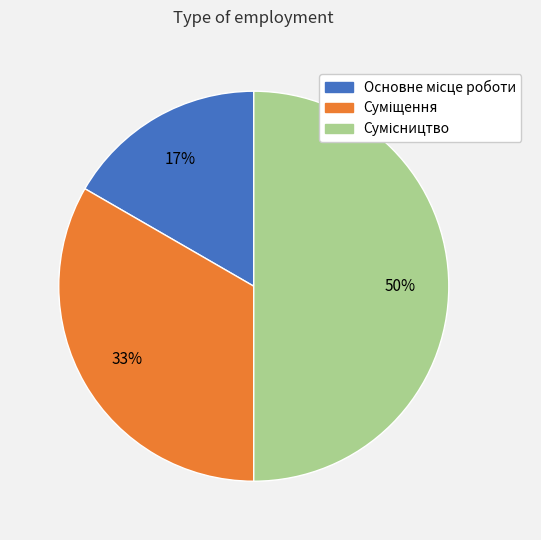

To the nearest percent, what is the average slice percentage?

33%